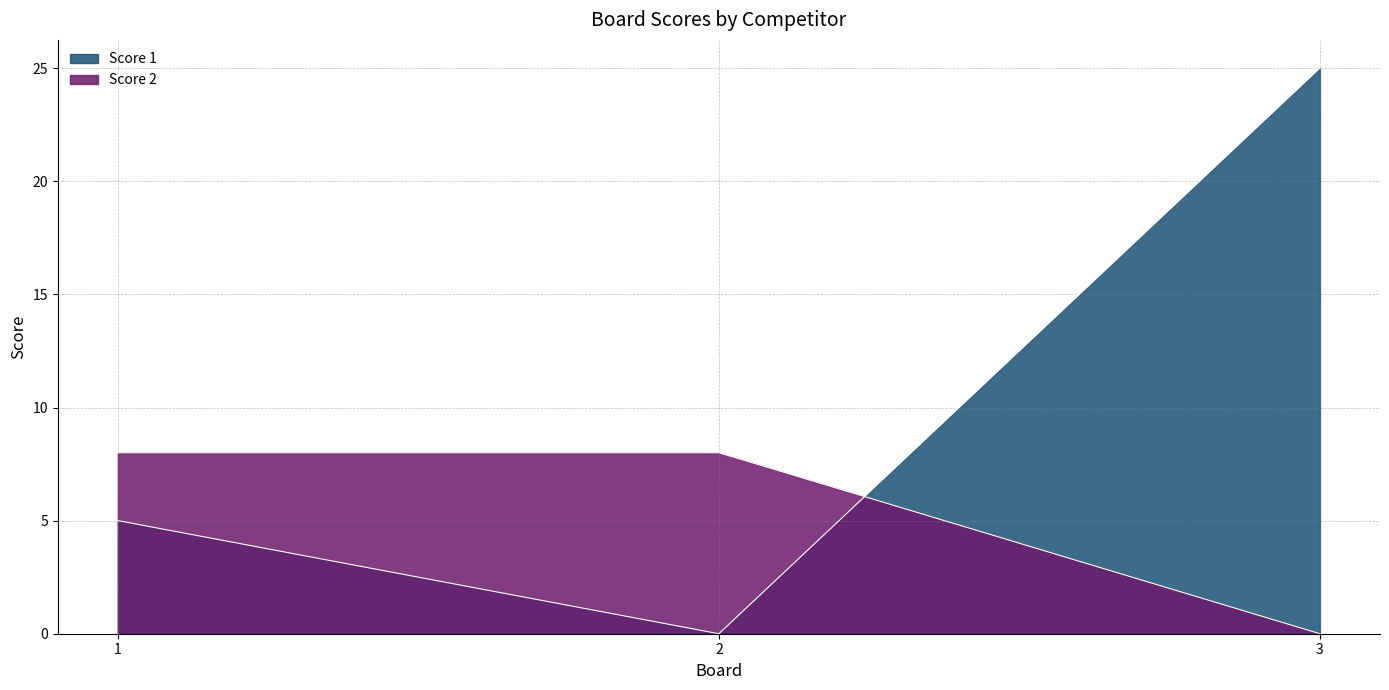

Which series has the largest total across all categories?

Score 1